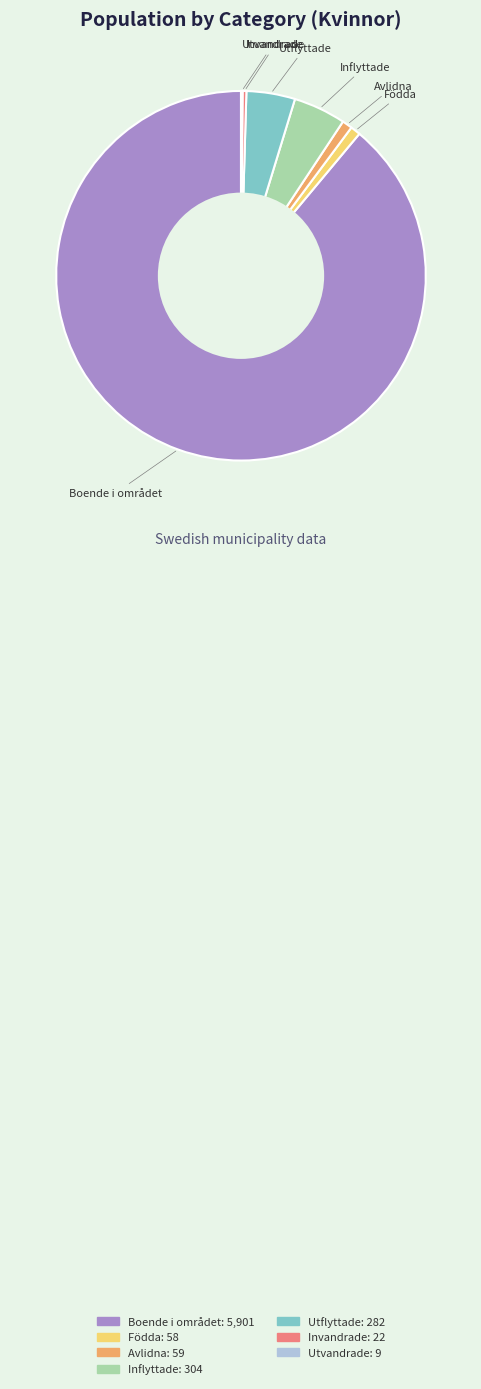

True or false: Avlidna accounts for 1% of the total.

True